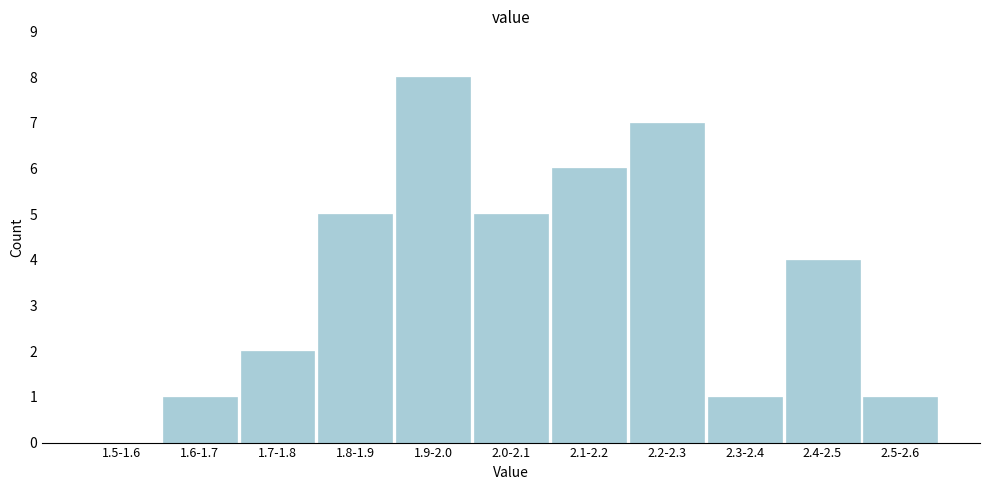

Reading right to left, extract all data points from this chart.

2.5-2.6=1	2.4-2.5=4	2.3-2.4=1	2.2-2.3=7	2.1-2.2=6	2.0-2.1=5	1.9-2.0=8	1.8-1.9=5	1.7-1.8=2	1.6-1.7=1	1.5-1.6=0